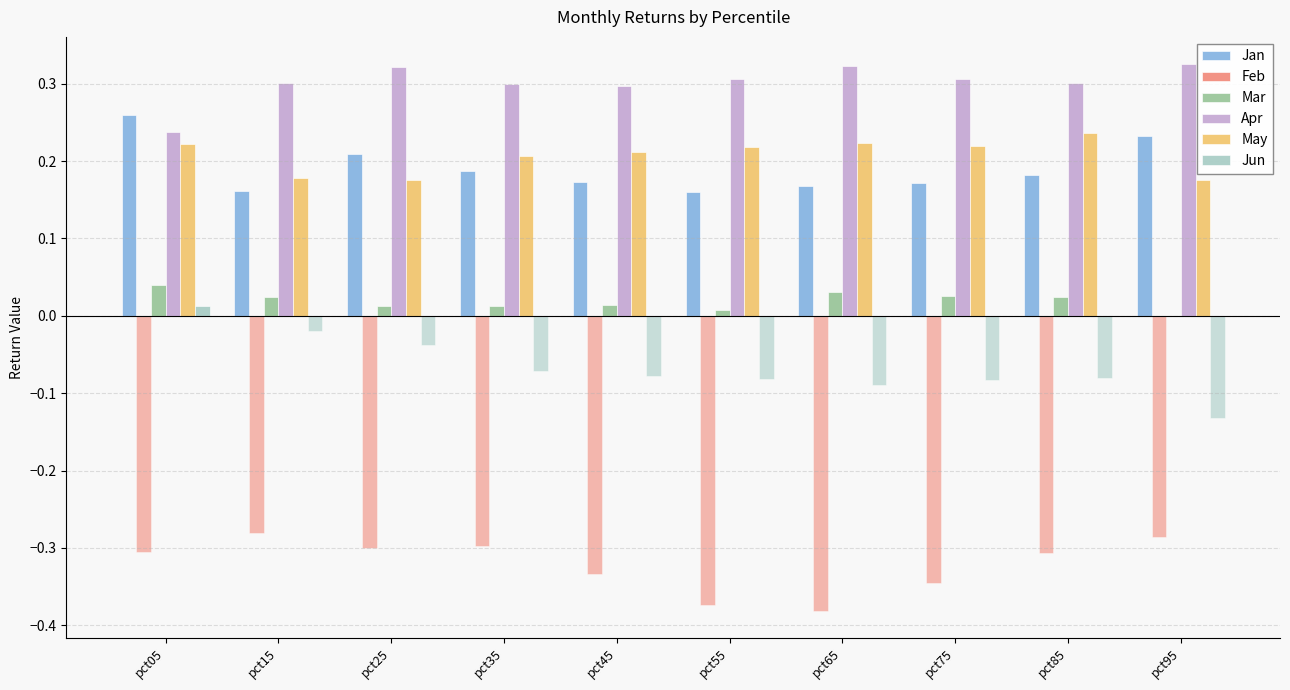

What is the difference between the maximum and minimum values in the Jan series?

0.1